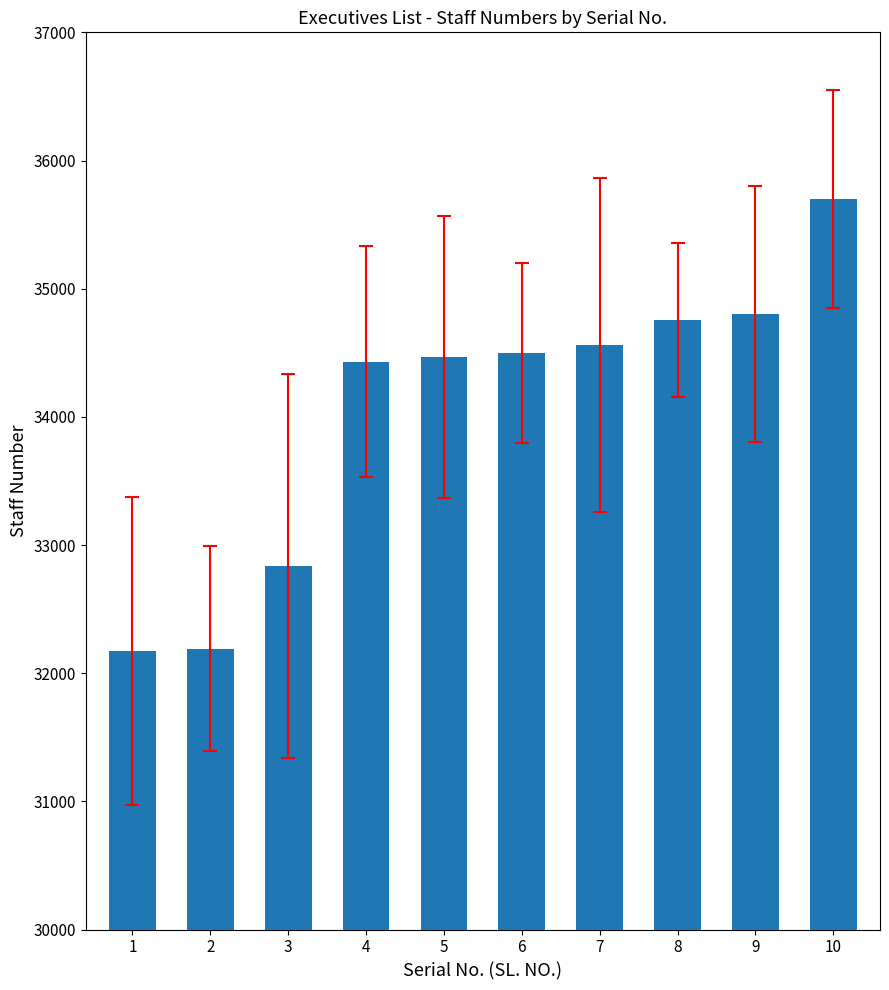

What is the value of the 2nd bar from the left?

32192